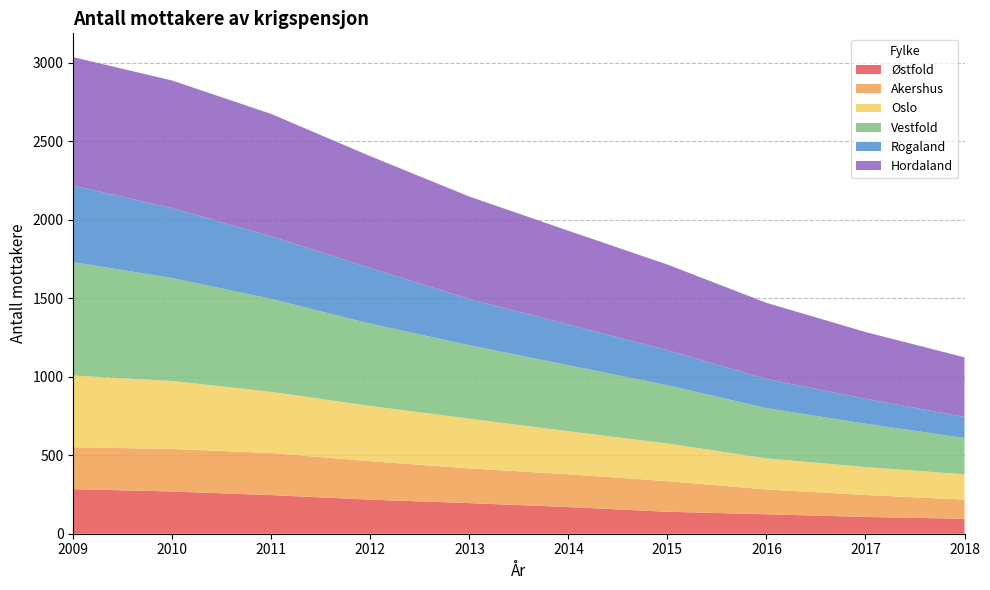

Reading left to right, transcribe all the data shown in this chart.

Østfold: 2009=284	2010=269	2011=246	2012=217	2013=195	2014=170	2015=140	2016=124	2017=107	2018=95
Akershus: 2009=267	2010=271	2011=268	2012=245	2013=221	2014=209	2015=195	2016=158	2017=140	2018=122
Oslo: 2009=457	2010=433	2011=390	2012=352	2013=317	2014=274	2015=240	2016=198	2017=178	2018=161
Vestfold: 2009=722	2010=656	2011=592	2012=524	2013=468	2014=420	2015=371	2016=320	2017=276	2018=232
Rogaland: 2009=488	2010=445	2011=398	2012=355	2013=294	2014=260	2015=223	2016=186	2017=159	2018=134
Hordaland: 2009=818	2010=813	2011=780	2012=712	2013=653	2014=597	2015=546	2016=485	2017=425	2018=380